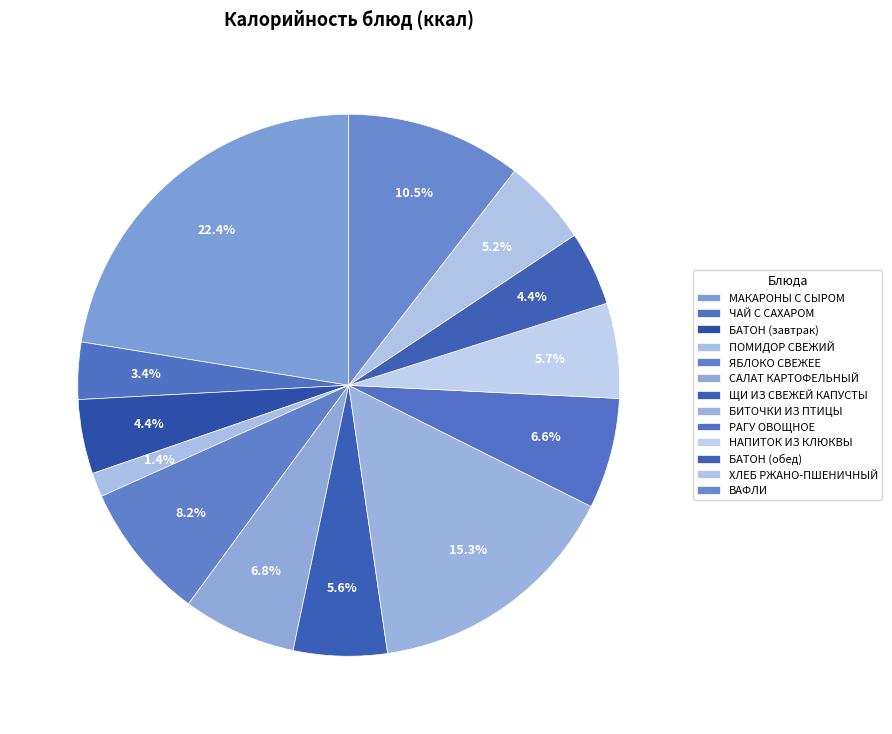

How many segments does this pie chart have?

13